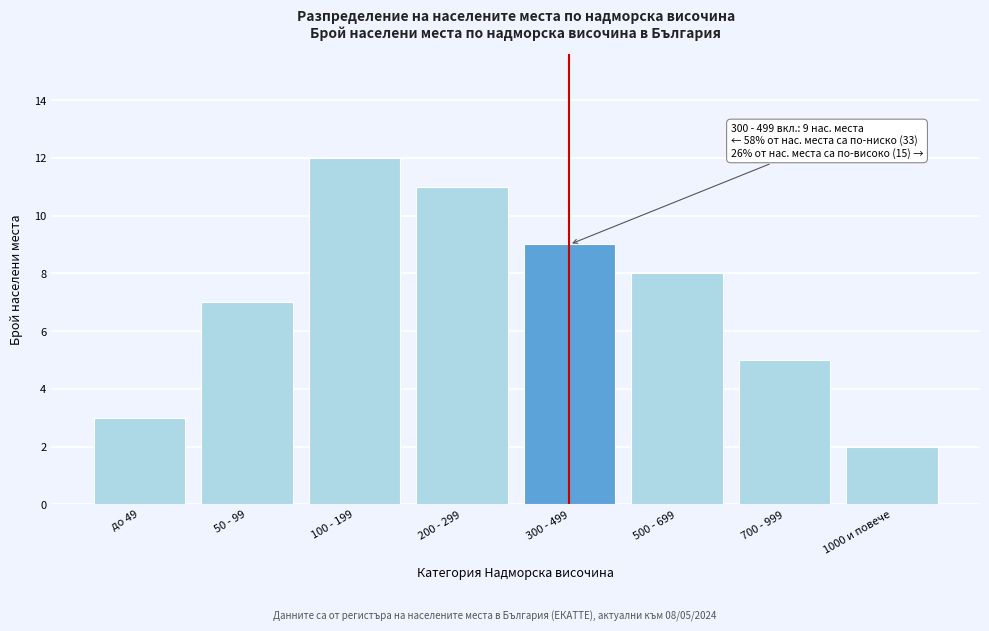

Reading left to right, what are all the values shown in this chart?

3	7	12	11	9	8	5	2